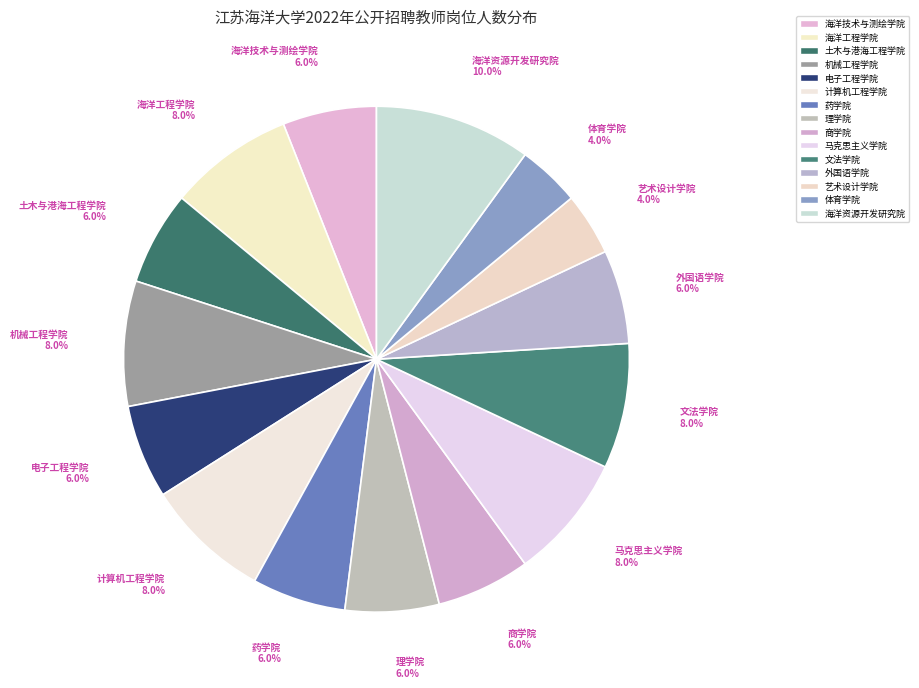

How many slices are in this pie chart?

15